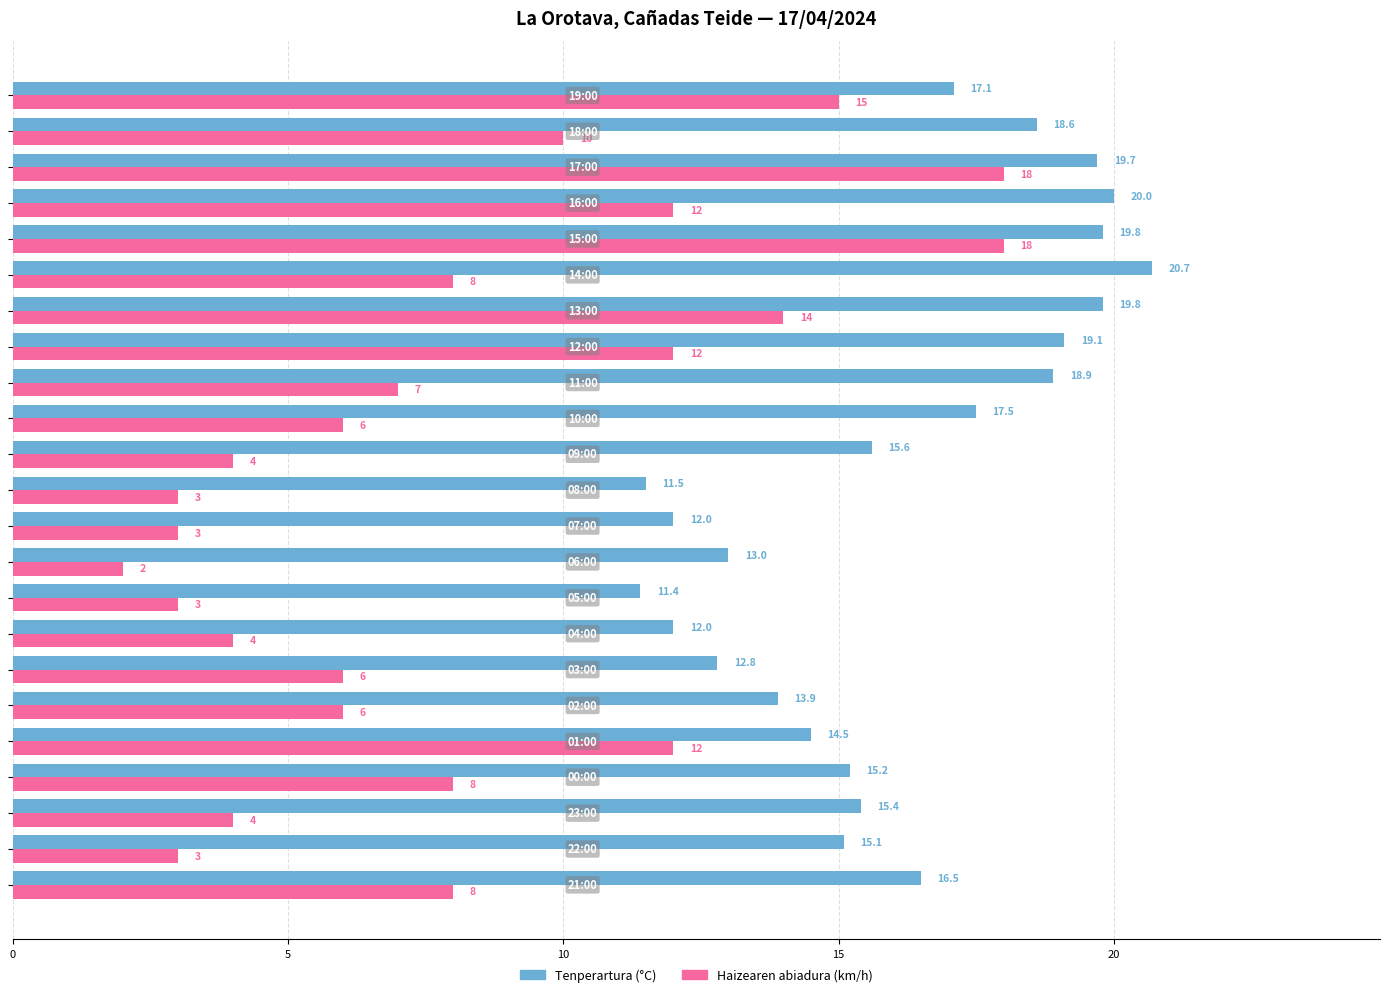

Which series has the widest spread of values?

Haizearen abiadura (km/h)